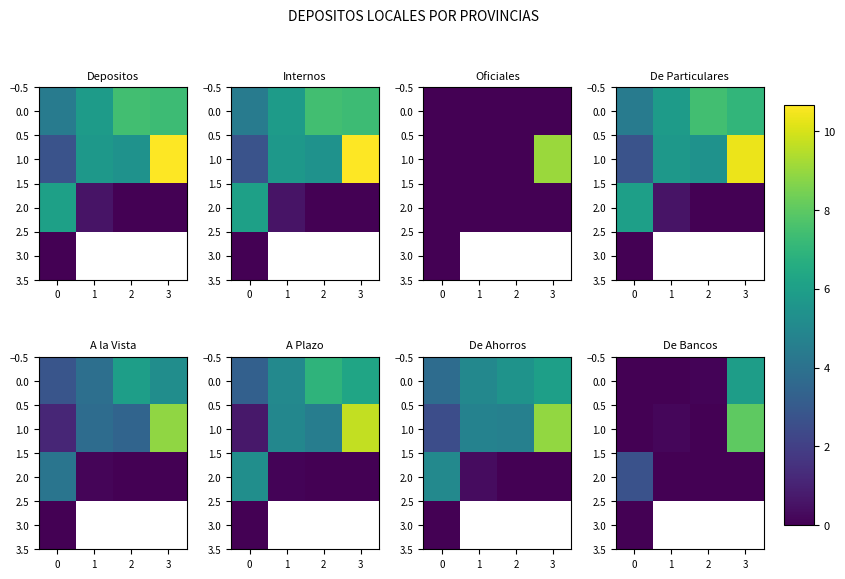

How many distinct data groups are displayed?

4